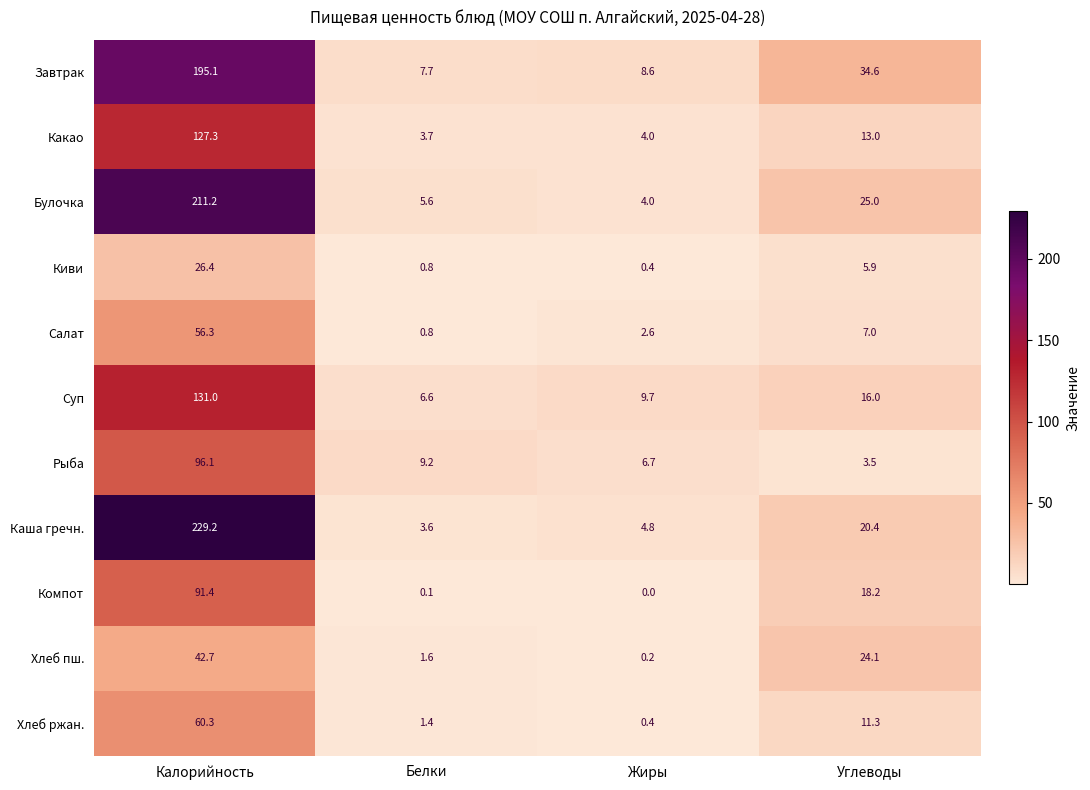

Which series has the largest total across all categories?

Каша гречн.